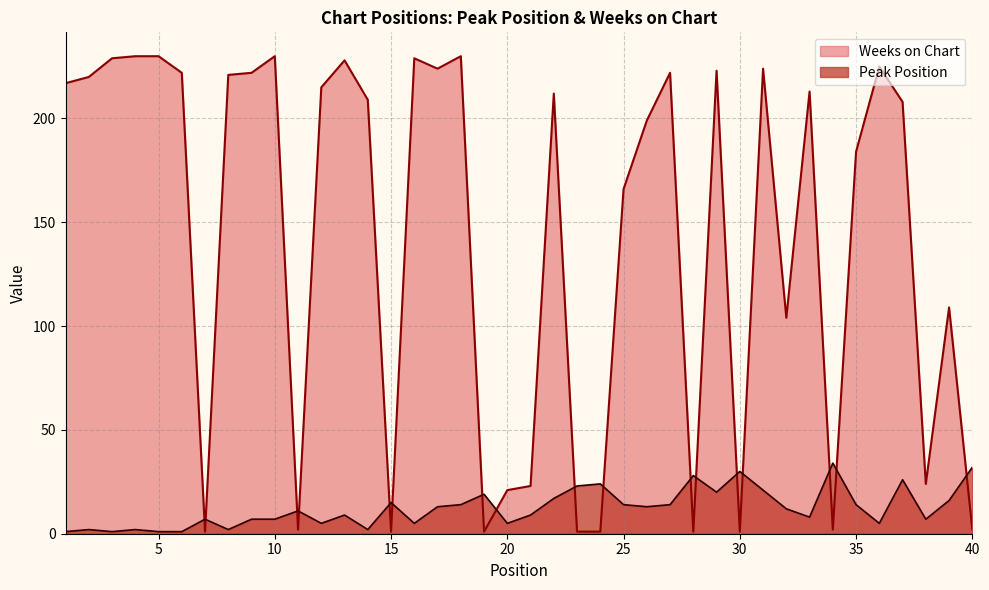

What is the maximum value for Weeks on Chart?

230